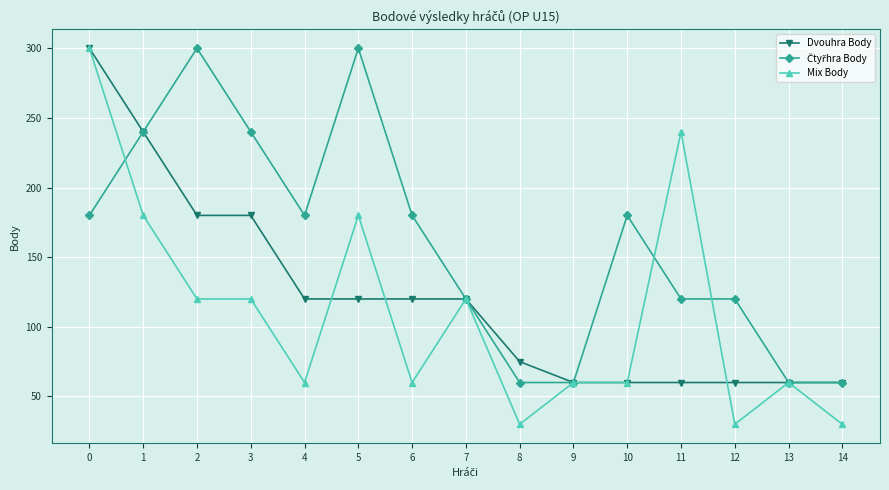

Which series has the largest range (max minus min)?

Mix Body